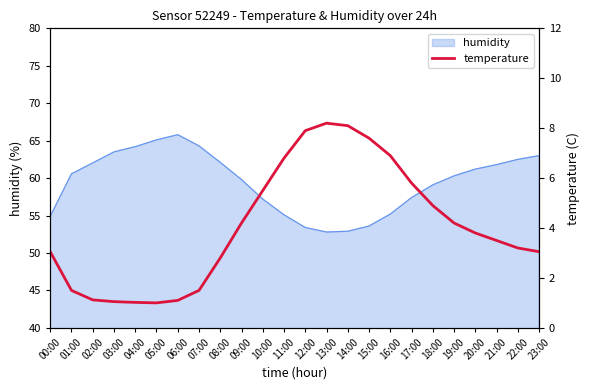

Rank the categories by value from lowest to highest.

05:00, 04:00, 03:00, 06:00, 02:00, 01:00, 07:00, 08:00, 00:00, 23:00, 22:00, 21:00, 20:00, 09:00, 19:00, 18:00, 10:00, 17:00, 11:00, 16:00, 15:00, 12:00, 14:00, 13:00